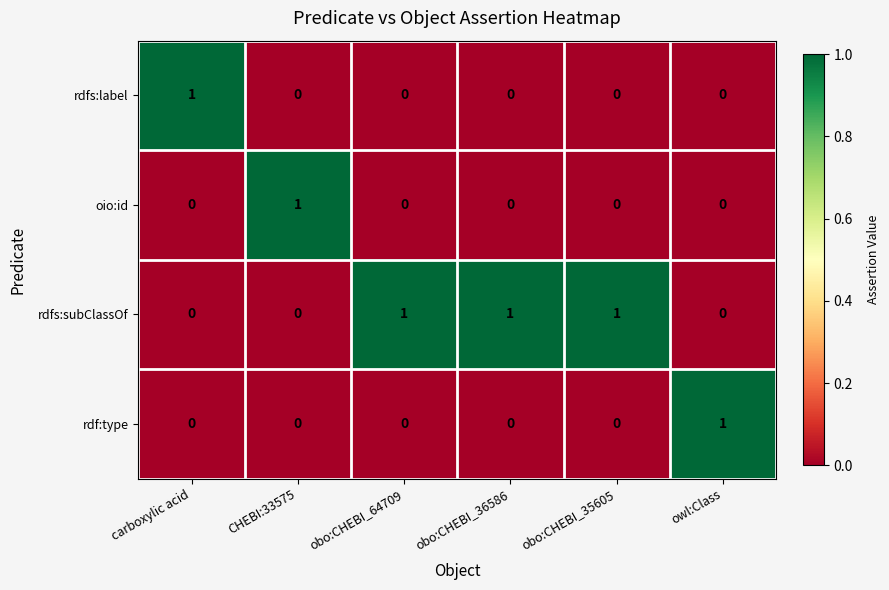

What is the total value across all series at obo:CHEBI_35605?

1